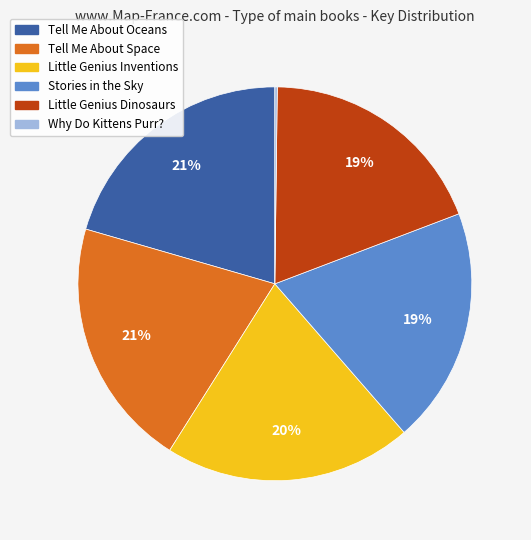

To the nearest percent, what percentage of the pie is Stories in the Sky?

19%